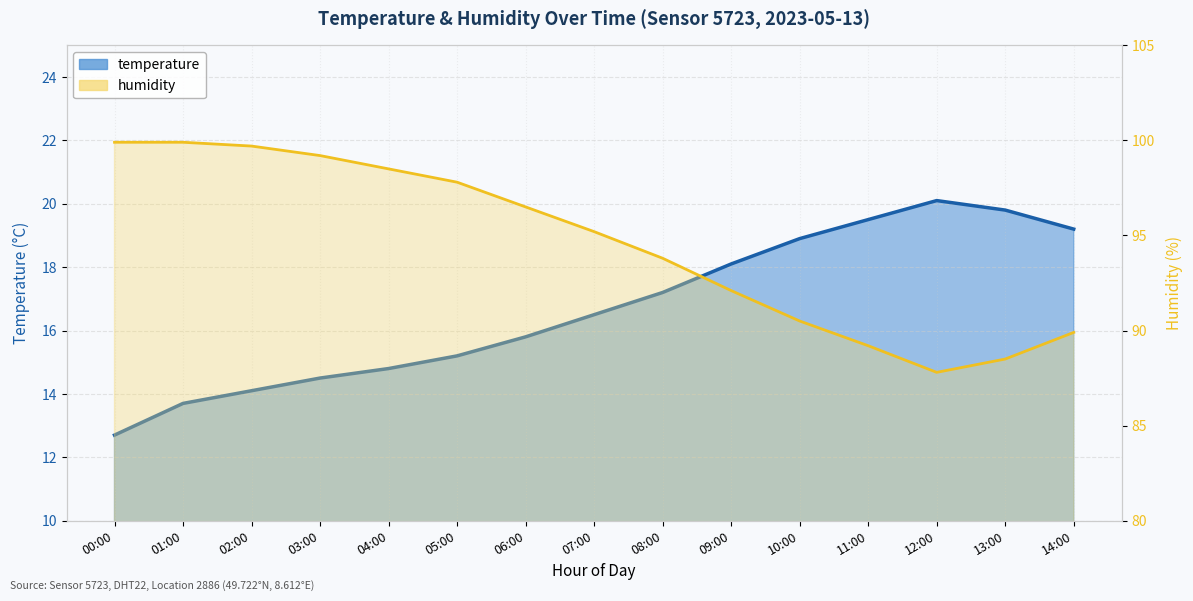

Rank the series at 12:00 from lowest to highest value.

temperature line, humidity line